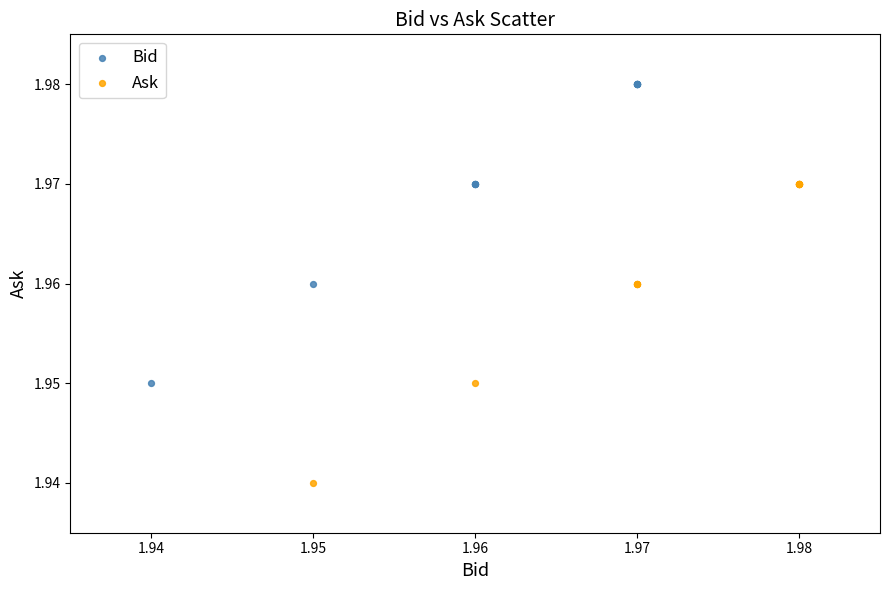

Which series contains the highest Y value?

Bid